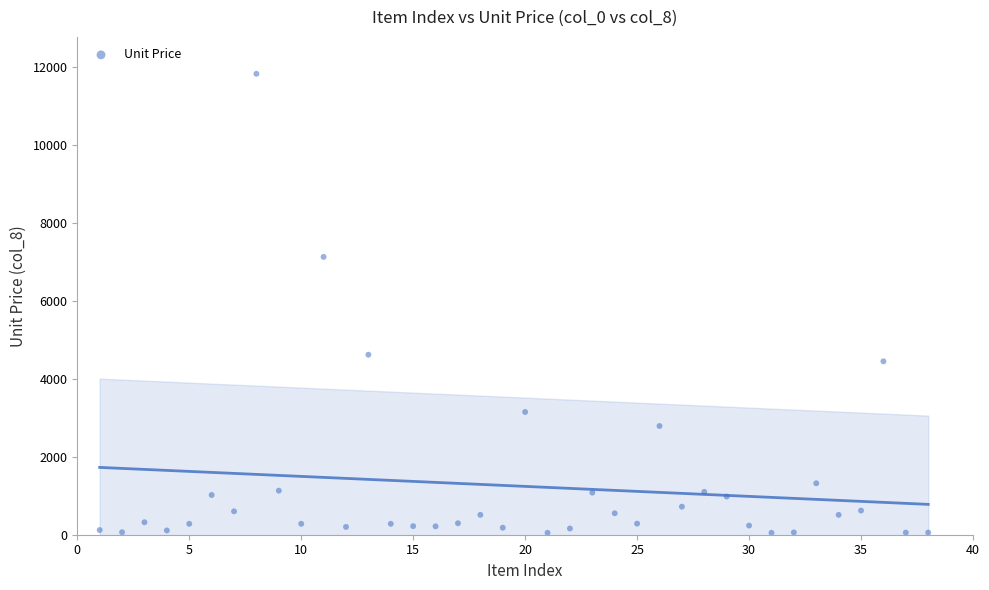

What Y value in the scatter plot is closest to 5940?

7130